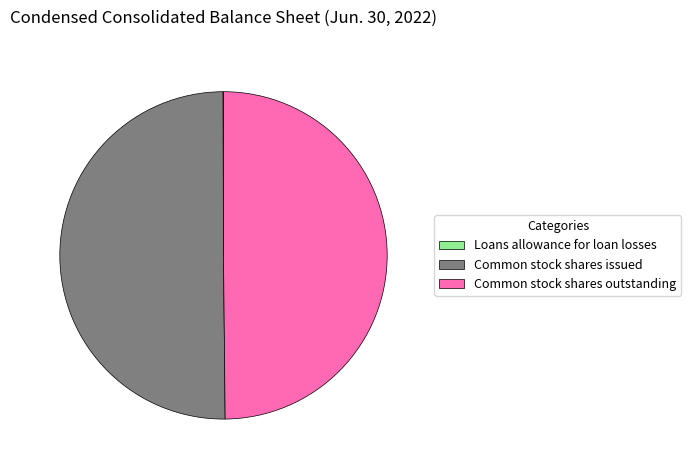

Is it true that Common stock shares issued is 50% of the pie?

True